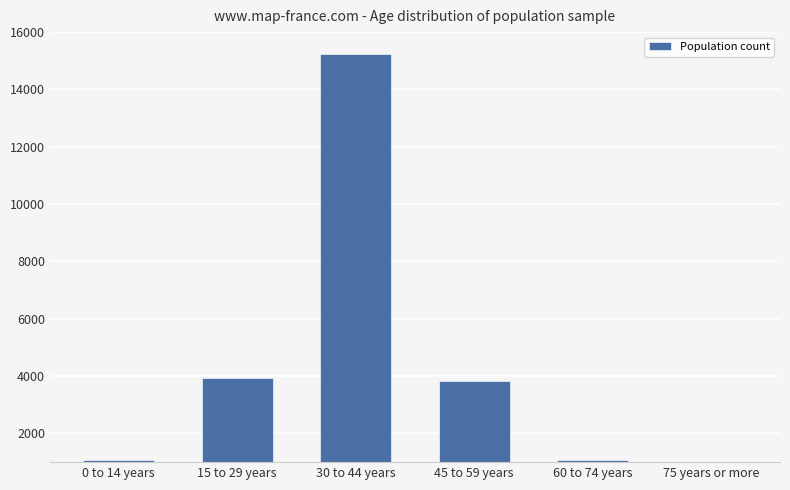

Which label corresponds to the smallest value in the chart?

75 years or more